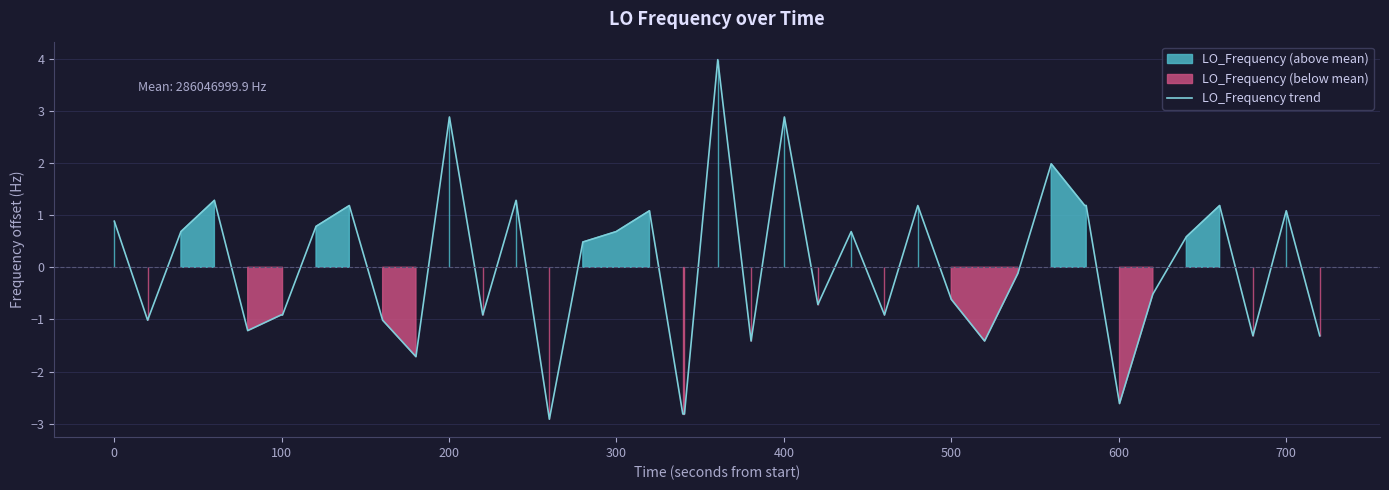

Count the number of values greater than 0.

20